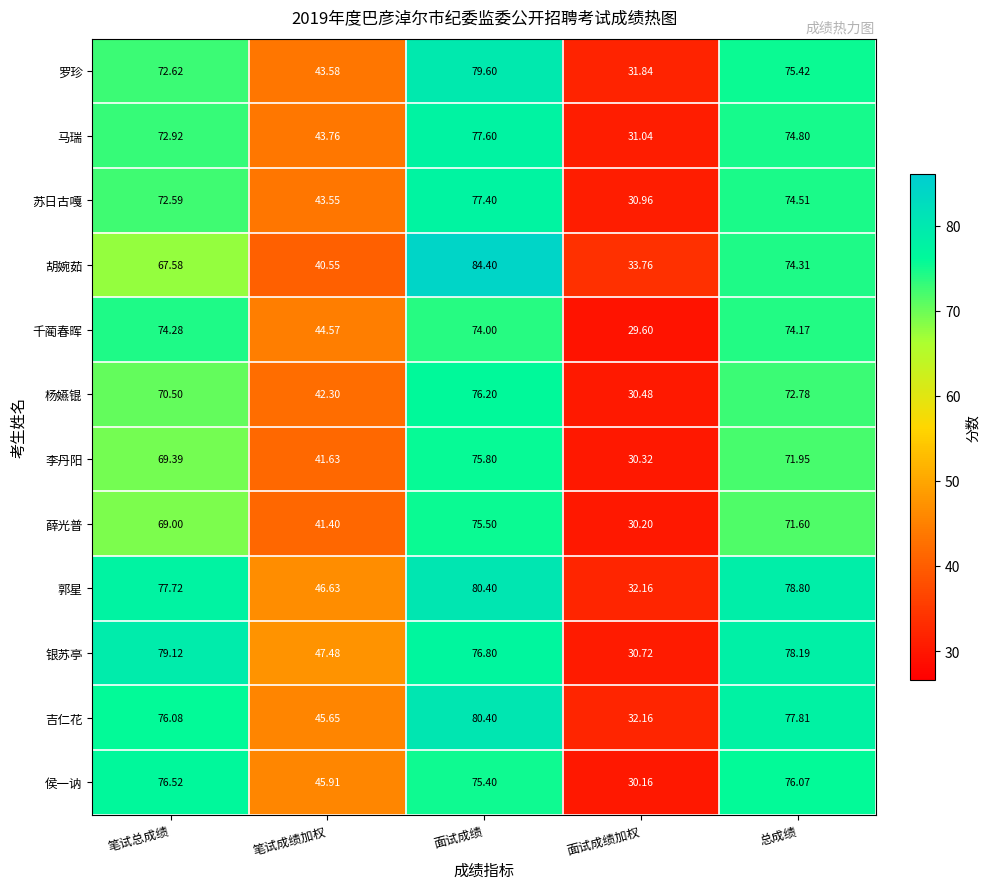

What is the smallest value displayed?

29.6